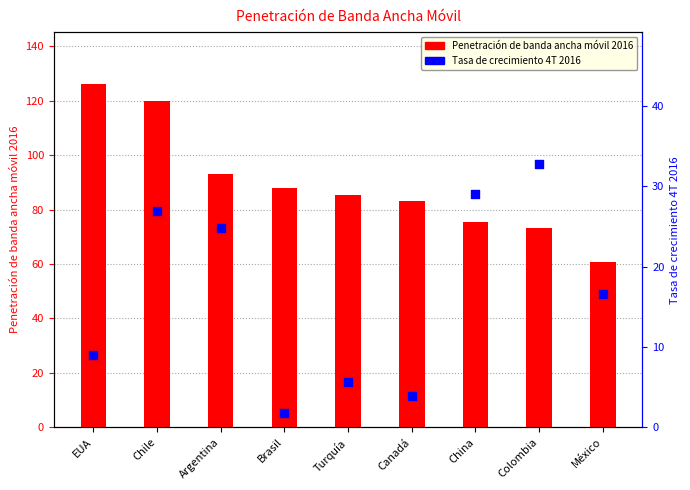

At which category is the sum across all series the highest?

Chile